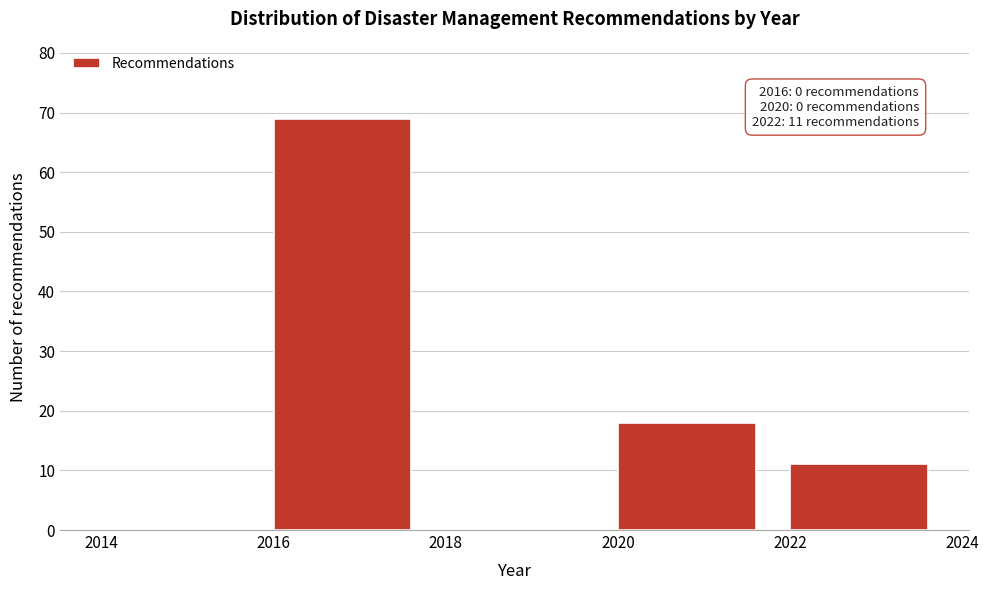

Over which range of the x-axis is the bar tallest?

2016 to 2018